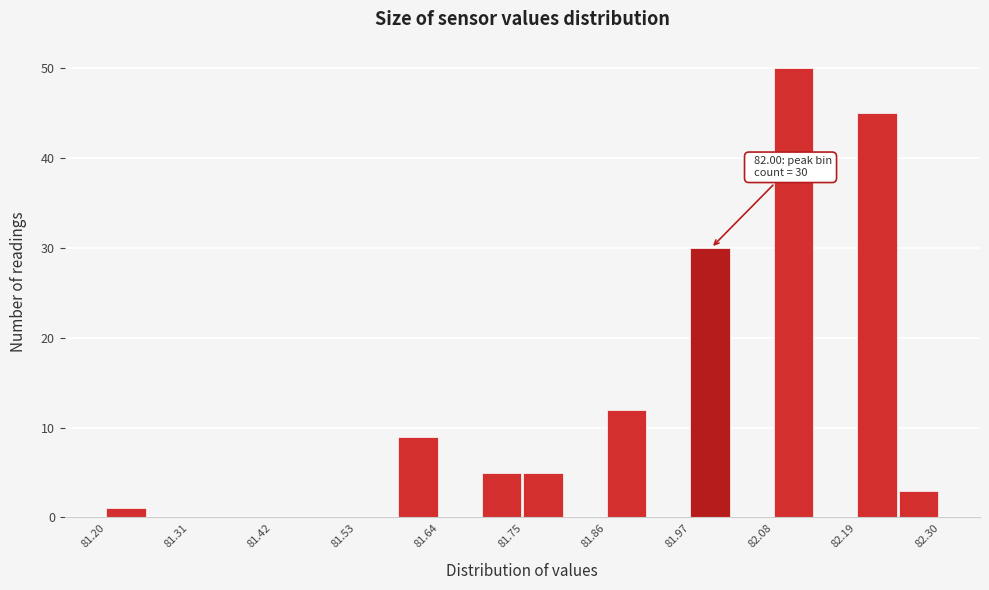

Read against the x-axis, roughly where is the centre of the tallest bar?

82.10